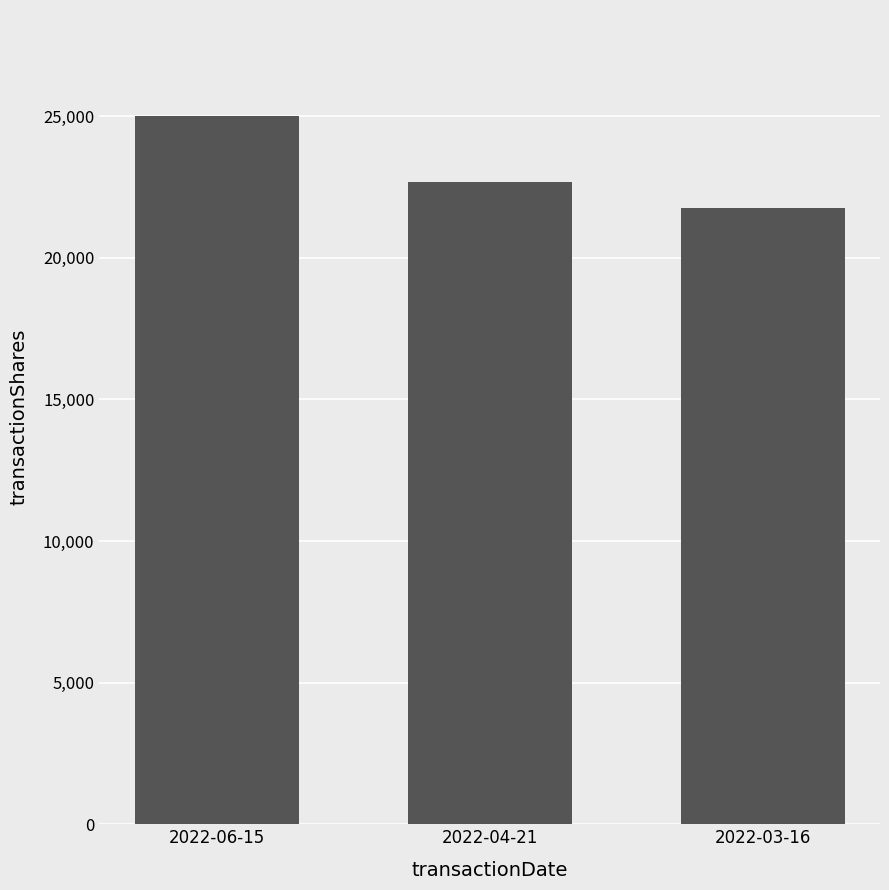

Which category has the highest value across all series?

2022-06-15